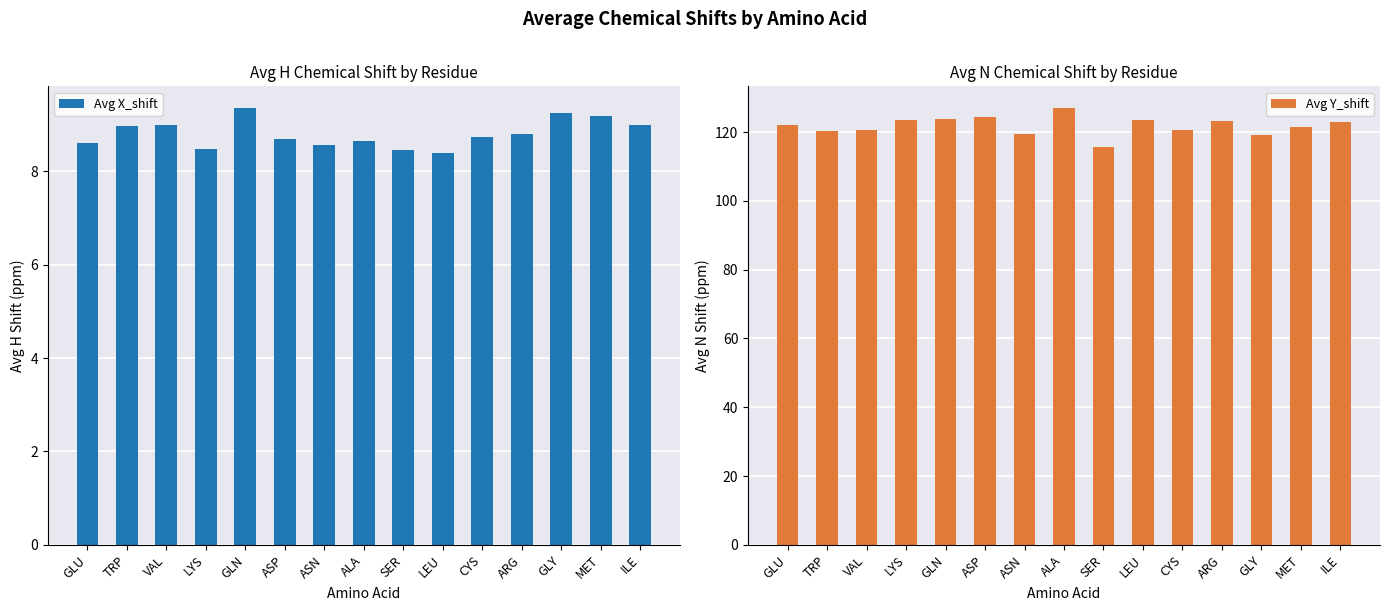

What is the label of the 9th bar from the left?

SER